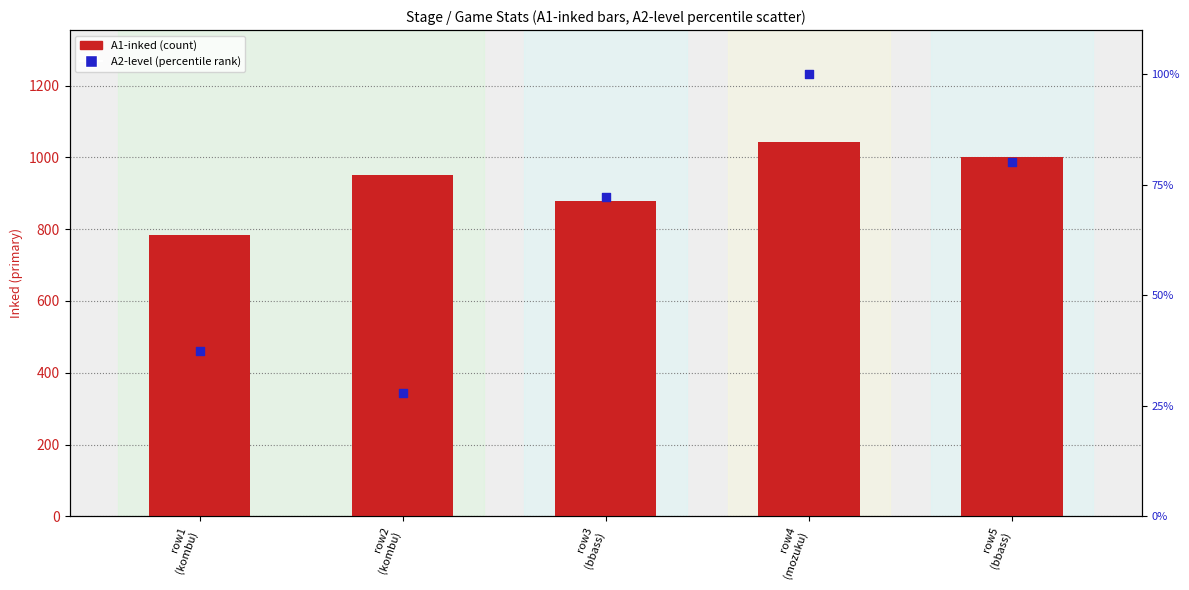

At which category is the sum across all series the highest?

row4
(mozuku)